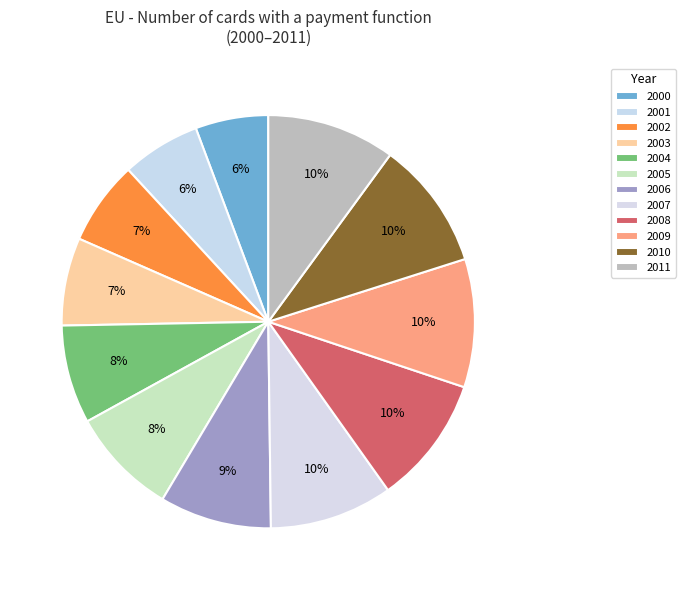

Approximately how many times larger is the value at 2007 compared to 2008?

1.0